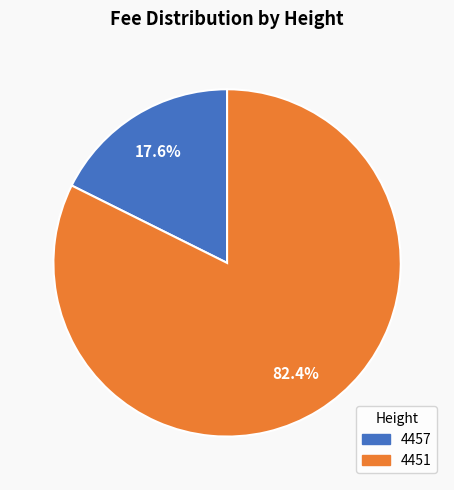

Is it true that 4451 is 72% of the pie?

False